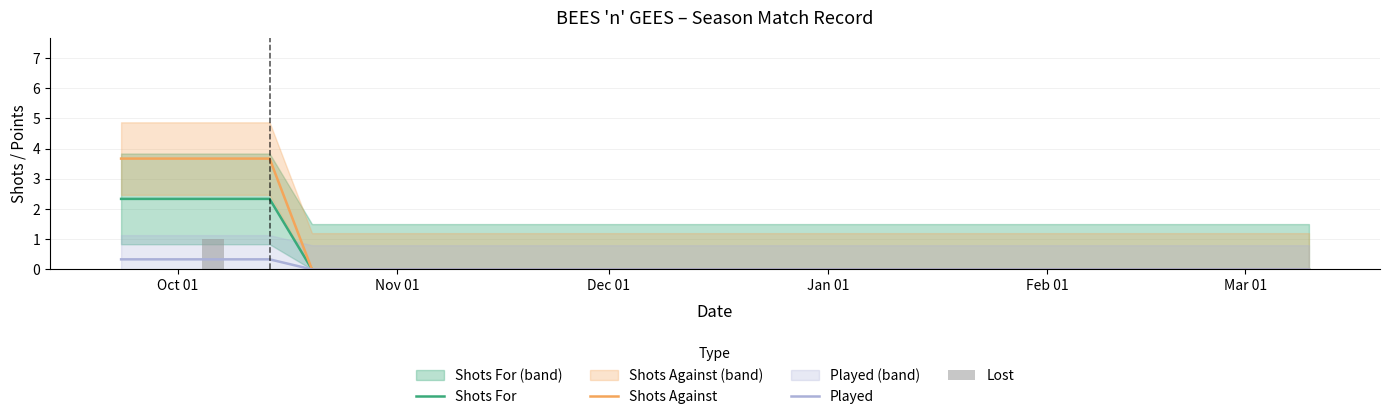

True or false: Shots For has a value of -1.2 at 19.

False